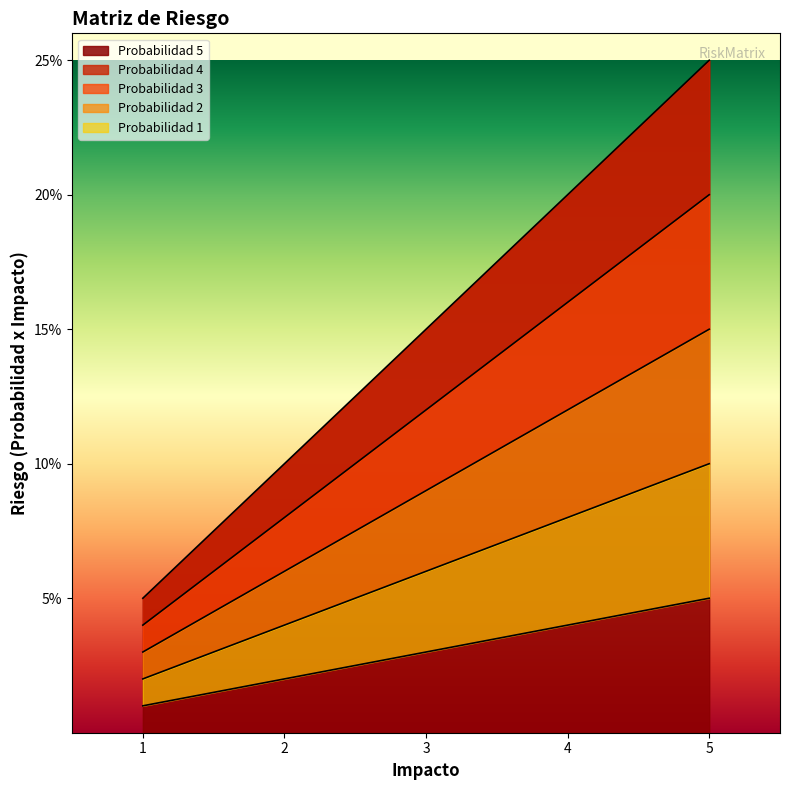

True or false: Probabilidad 4 and Probabilidad 3 cross at least once.

False